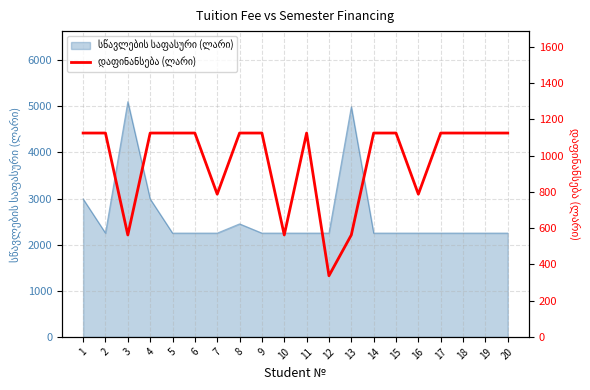

Reading left to right, extract all data points from this chart.

1125.0	1125.0	562.5	1125.0	1125.0	1125.0	787.5	1125.0	1125.0	562.5	1125.0	337.5	562.5	1125.0	1125.0	787.5	1125.0	1125.0	1125.0	1125.0